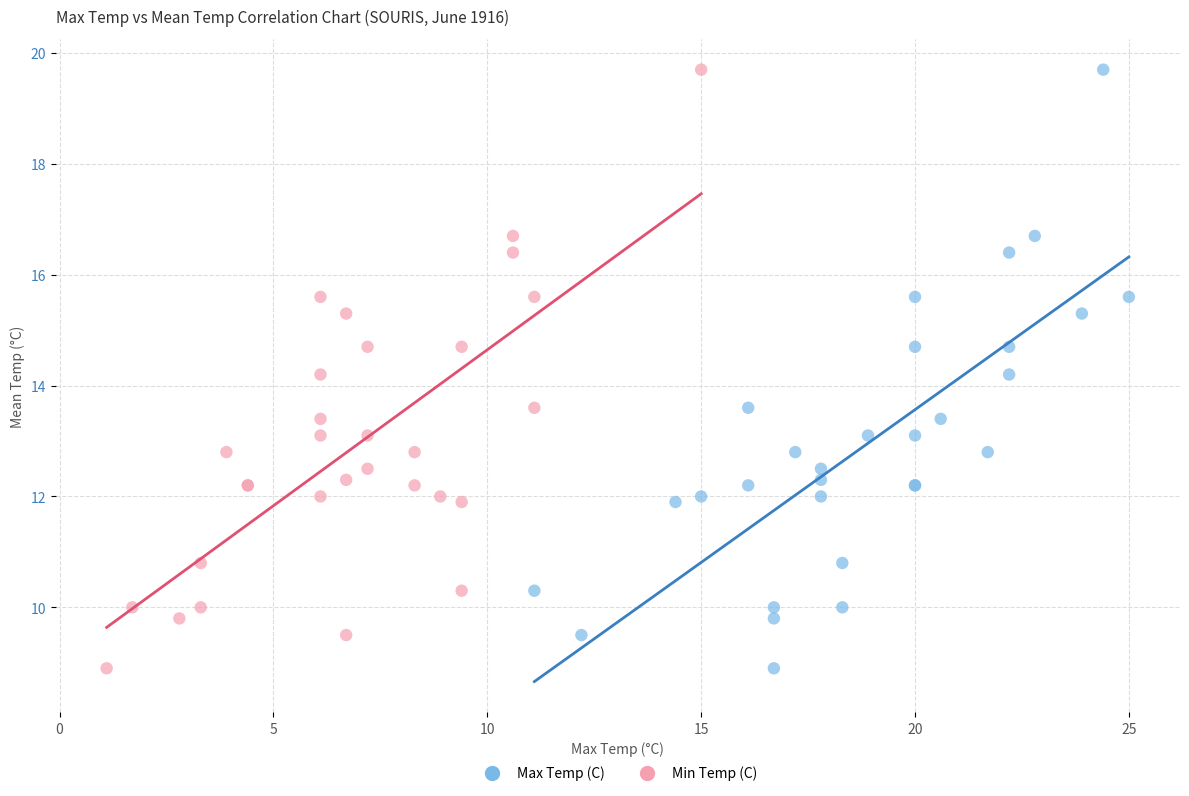

What are all the series names shown in the legend?

Max Temp (C), Min Temp (C)